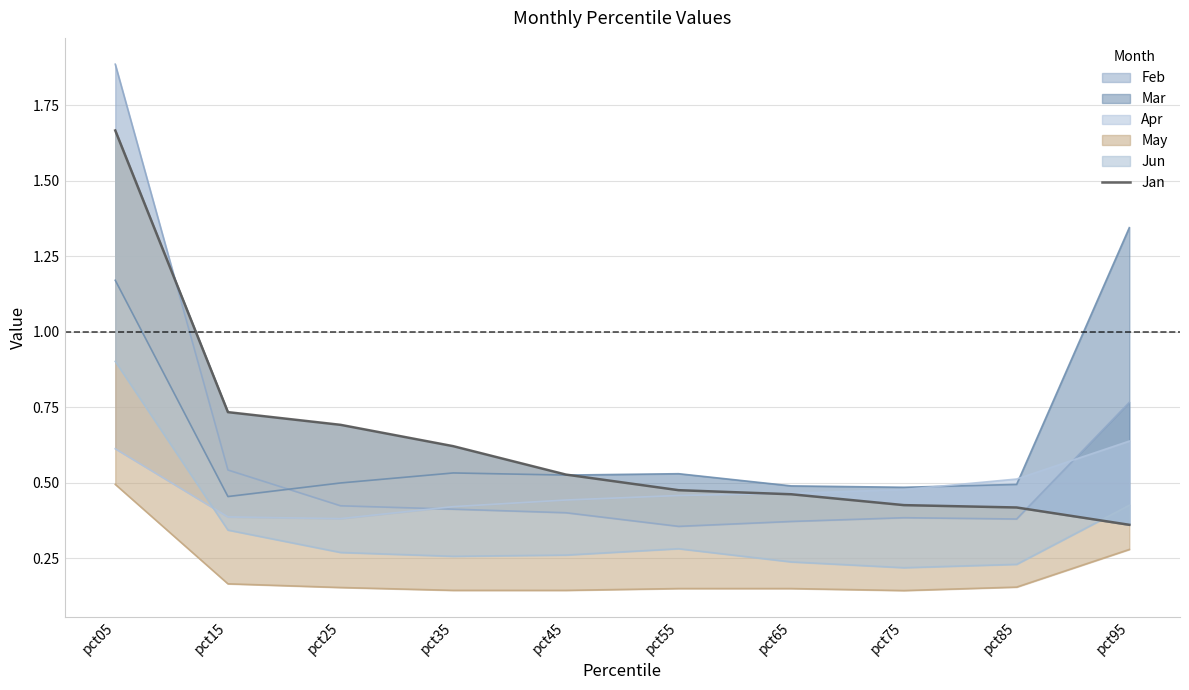

What is the greatest value displayed?

1.7